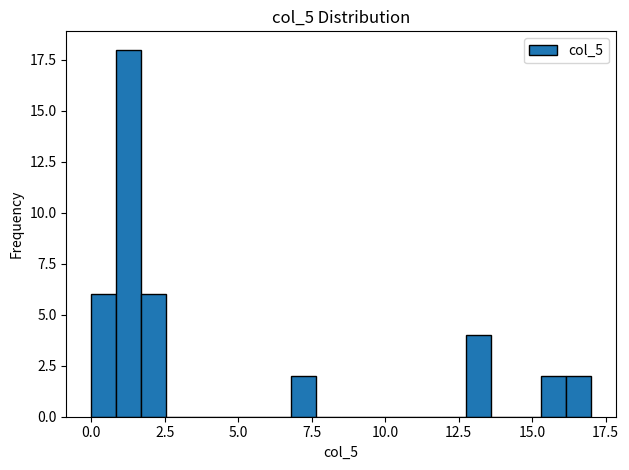

Around what value on the x-axis is the tallest bar? Give the approximate position of its centre, as read against the axis.

1.5